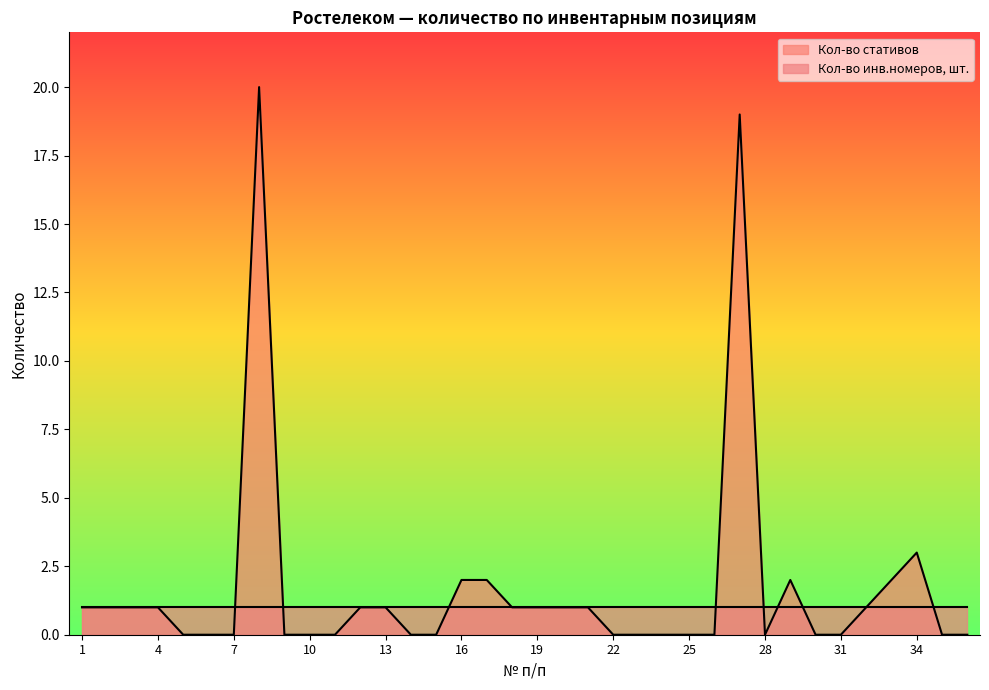

What is the greatest value displayed?

20